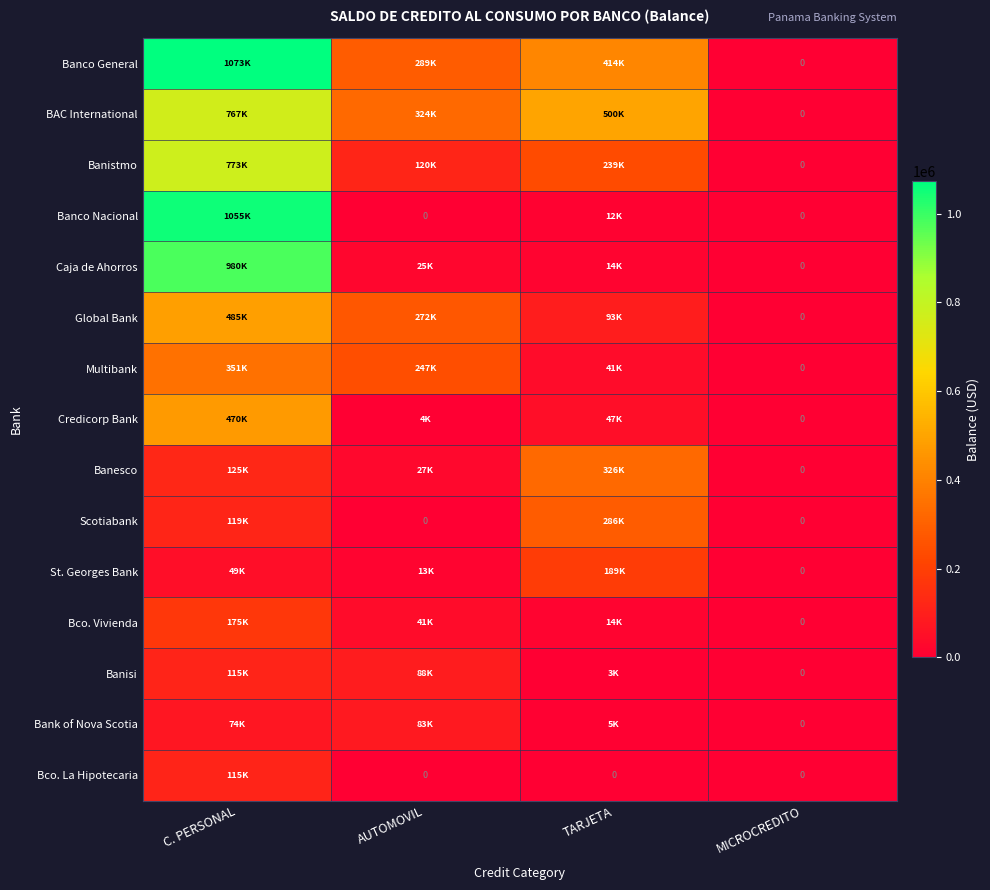

The Banesco series shows 124673.0 at C. PERSONAL. True or false?

True